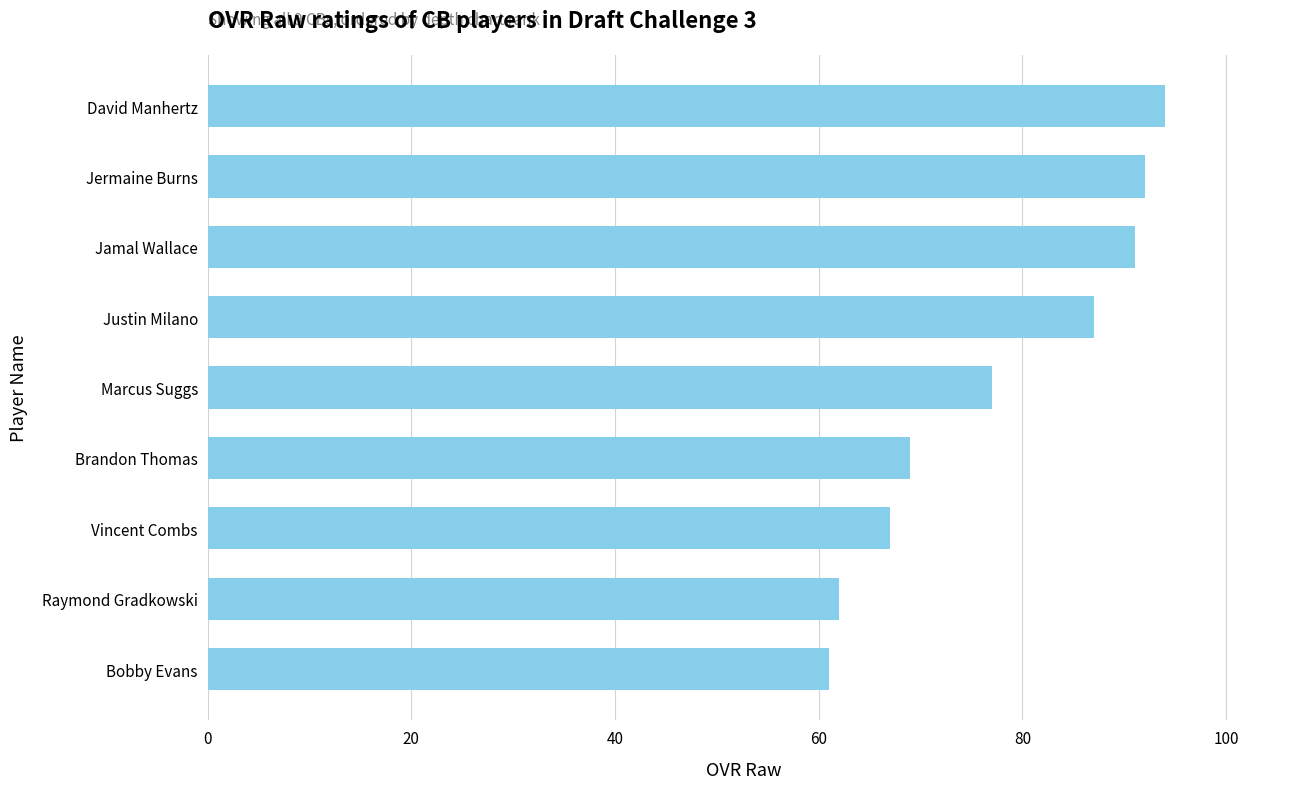

The chart shows a value of 124 at Brandon Thomas. True or false?

False